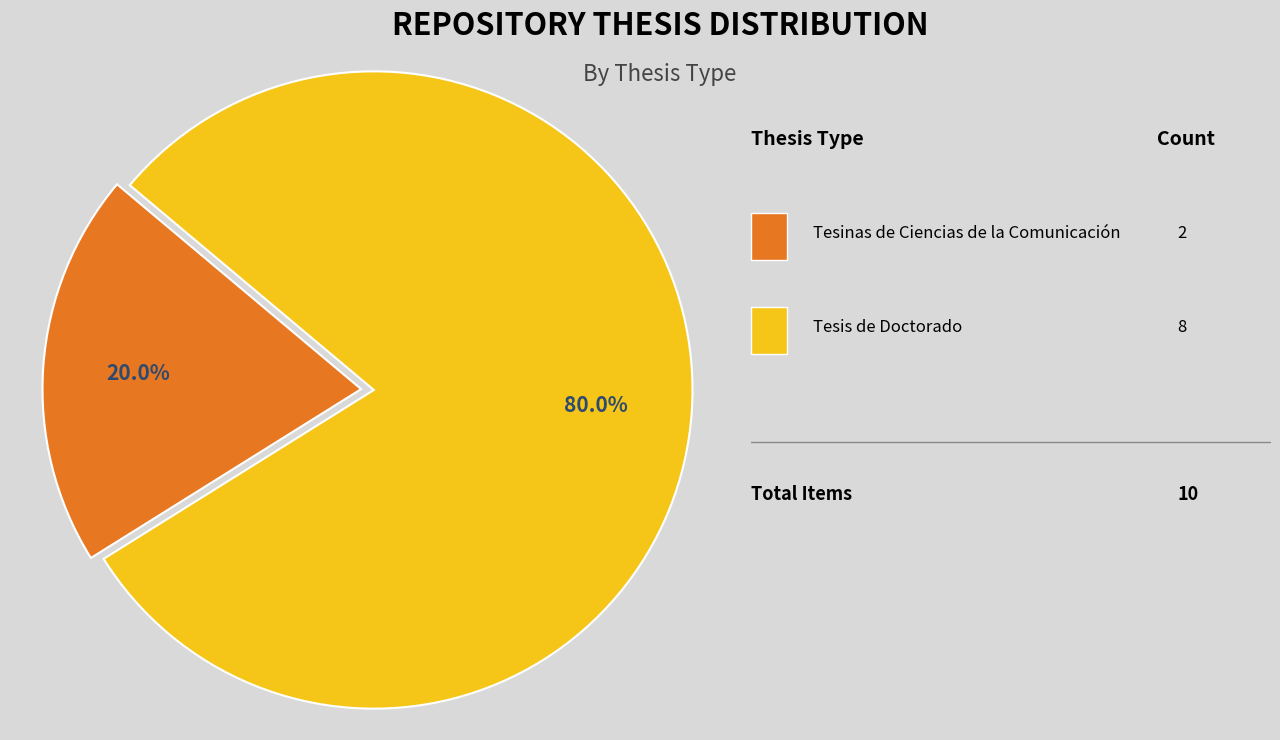

Does any single category account for the majority?

Yes